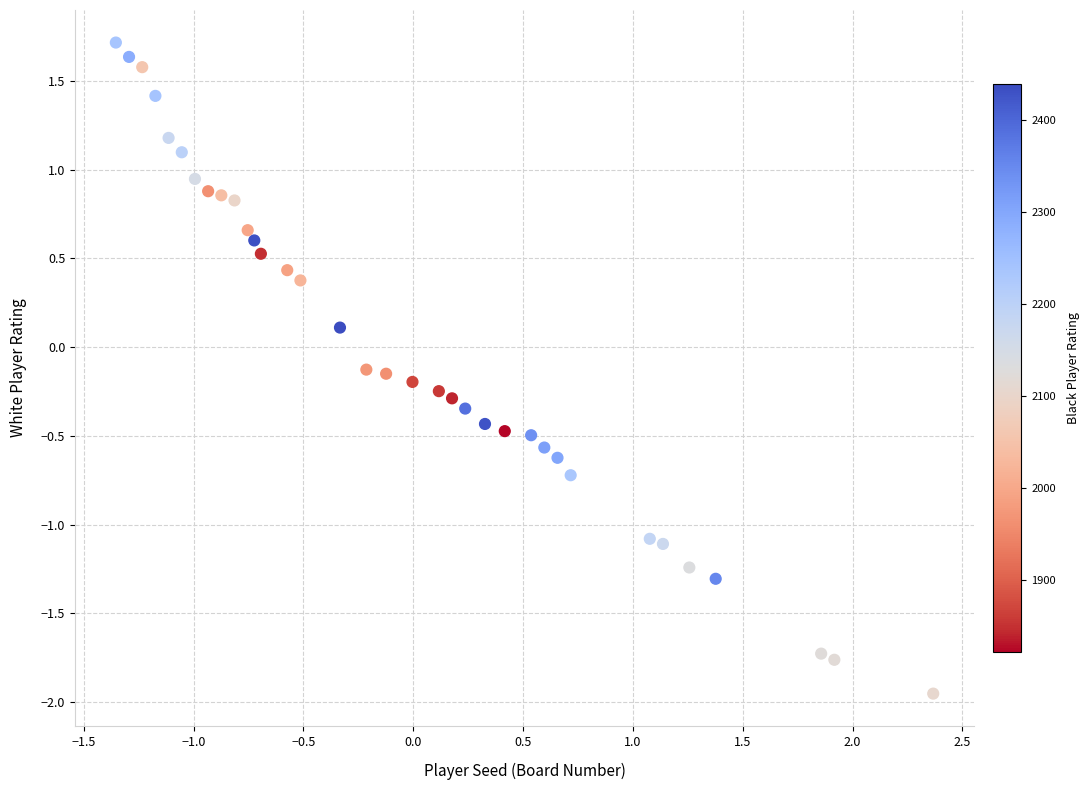

What is the range of Y values (max minus min)?

3.7